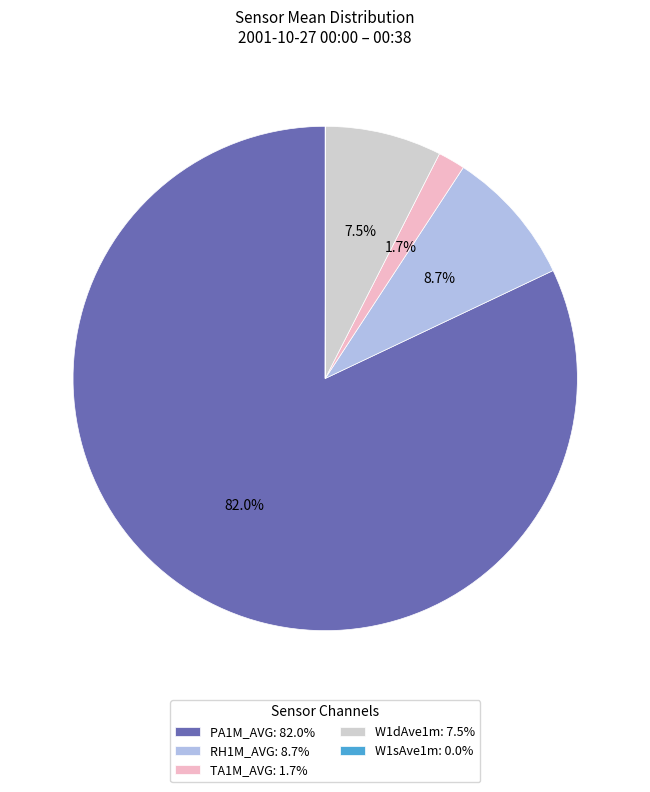

Does PA1M_AVG: 82.0% represent more than half of the total?

Yes